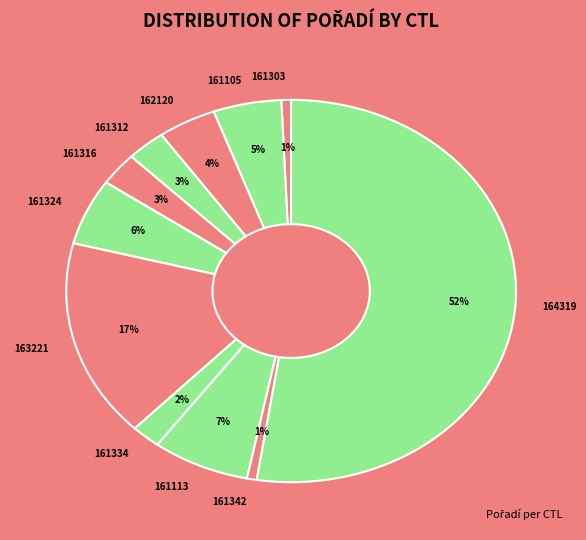

To the nearest percent, what is the difference between the 163221 and 161312 slice percentages?

14%